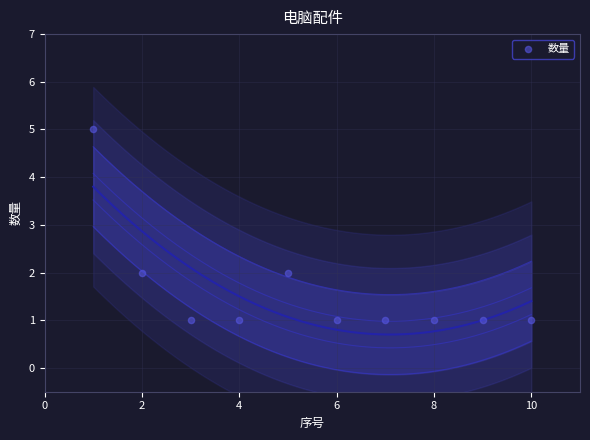

What is the average X value?

6